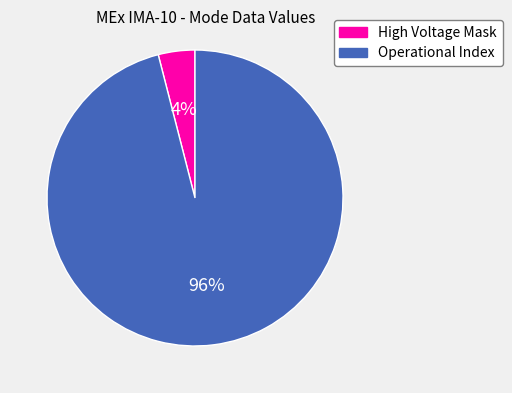

To the nearest percent, what percentage of the pie is Operational Index?

96%